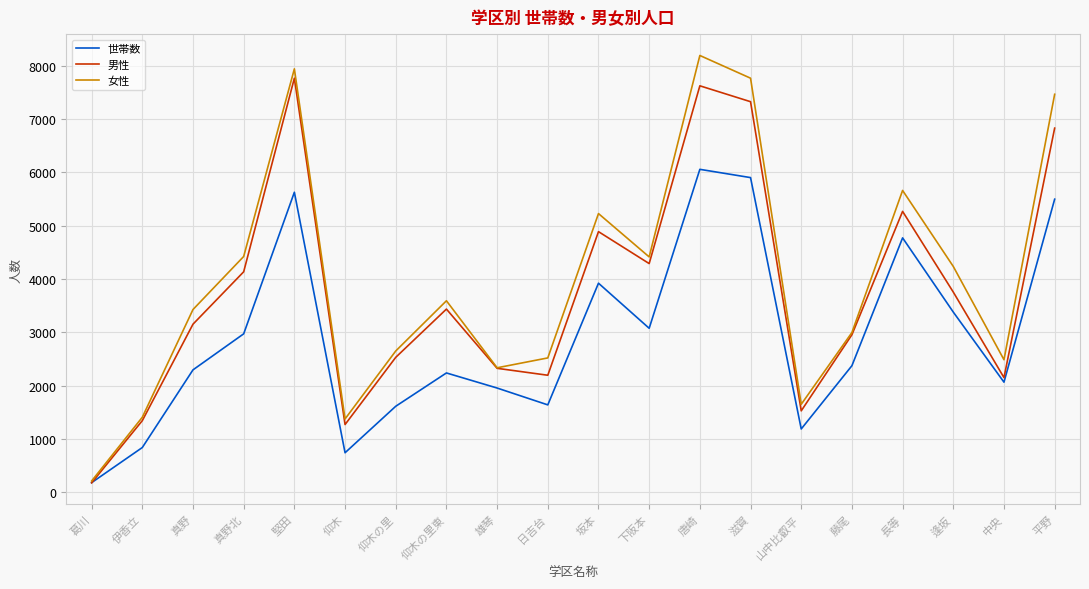

The value of 世帯数 at 長等 is 2441. True or false?

False